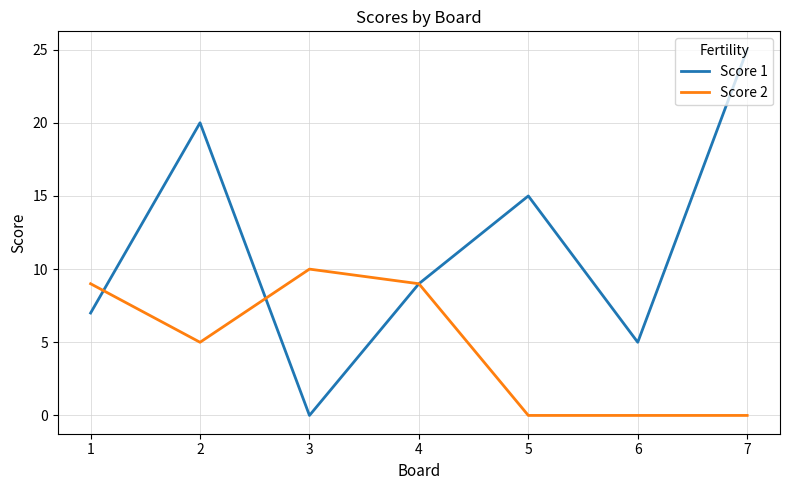

What is the difference between the second highest and minimum values in the Score 2 series?

9